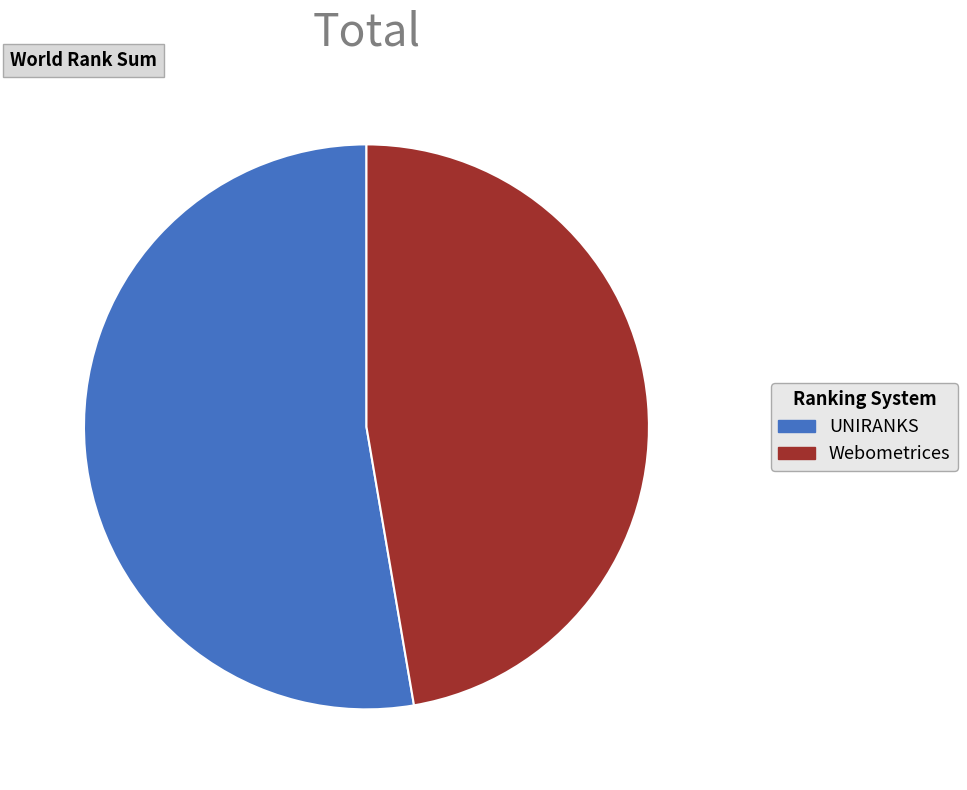

The UNIRANKS slice represents 64% of the pie. True or false?

False